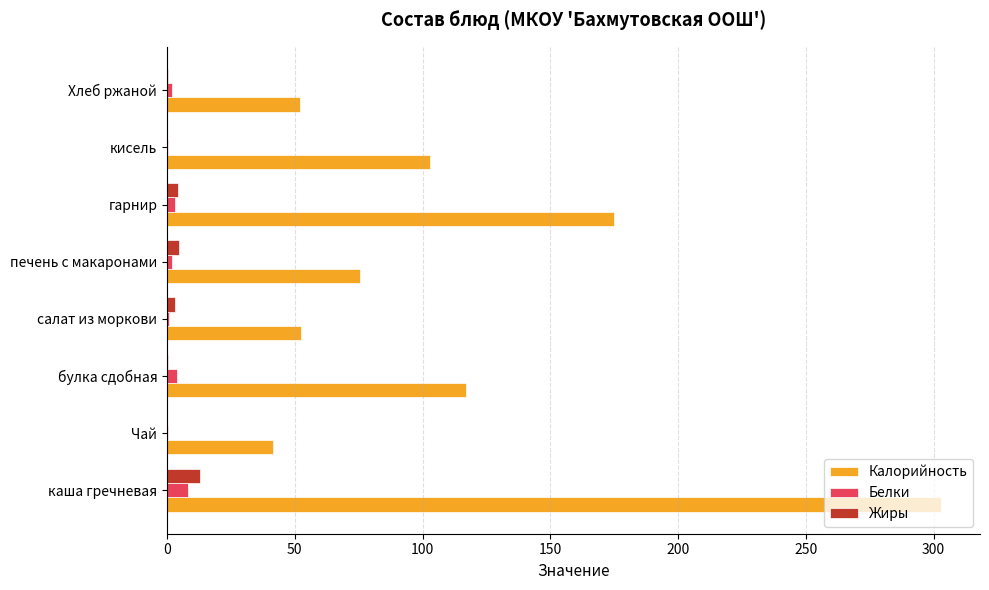

True or false: Калорийность has a value of 116.9 at булка сдобная.

True